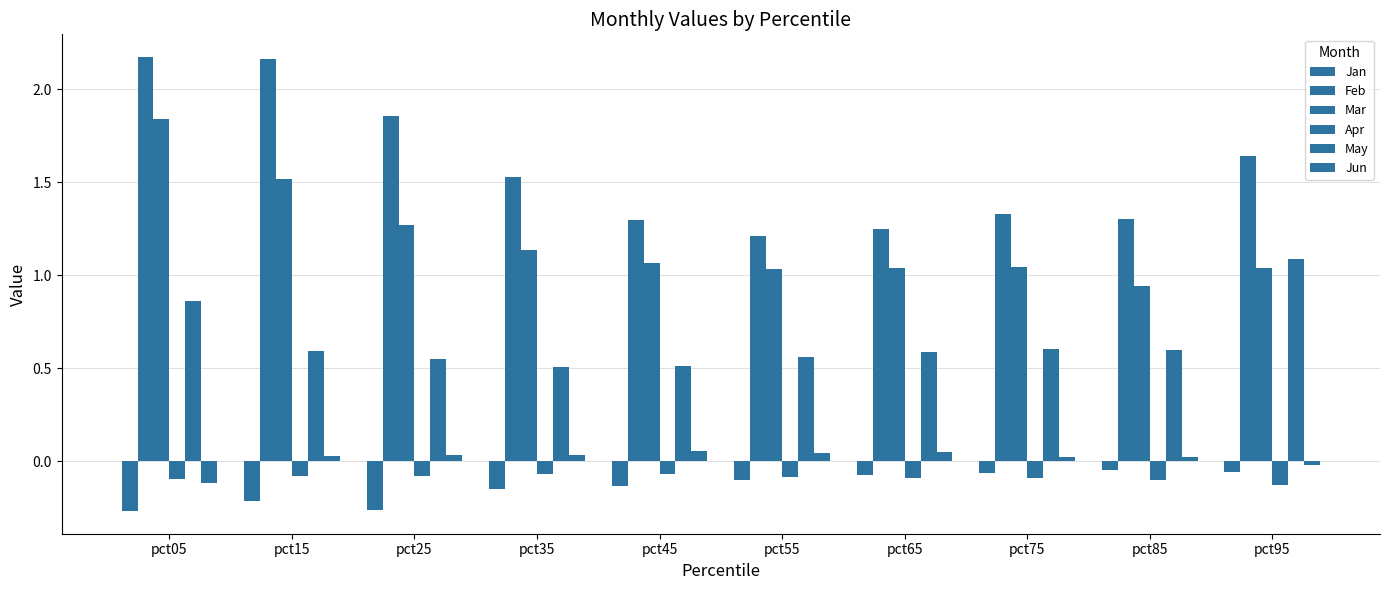

At which label is Apr closest to 0?

pct35